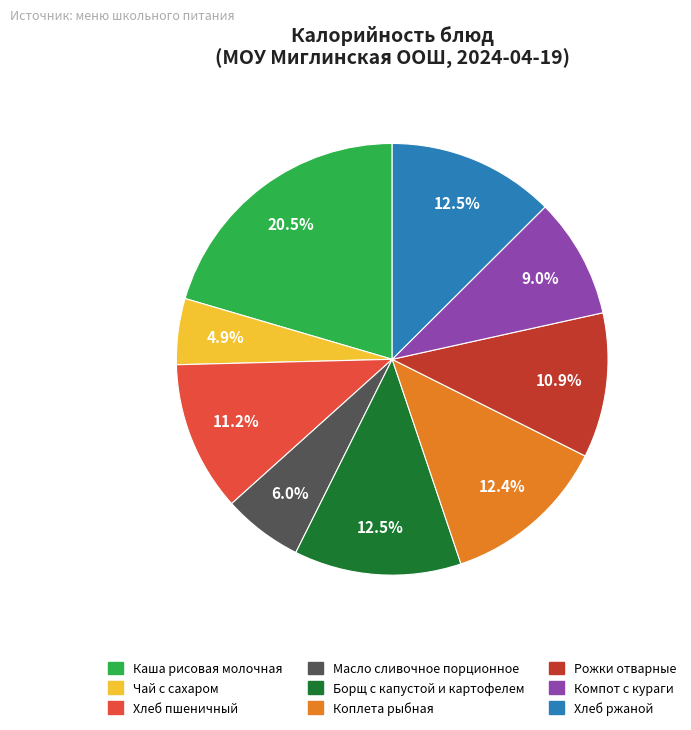

Which category has the smallest portion of the pie?

Чай с сахаром